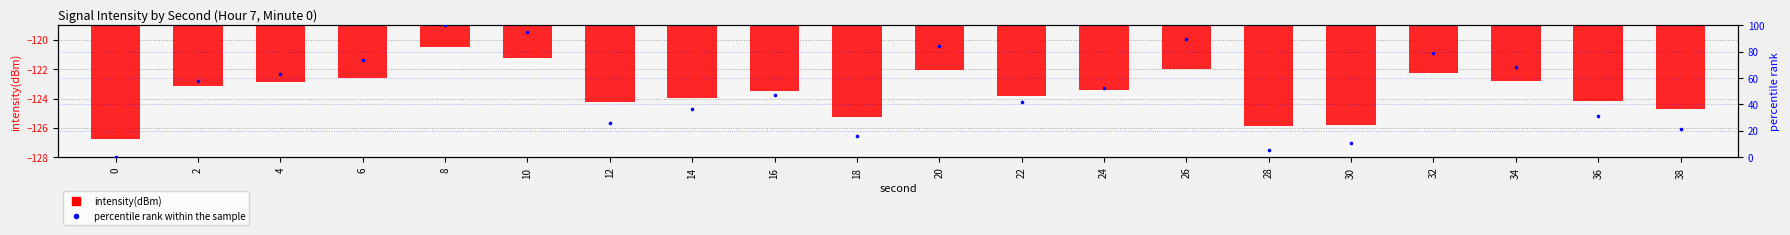

Which series contains the highest Y value?

percentile rank within the sample